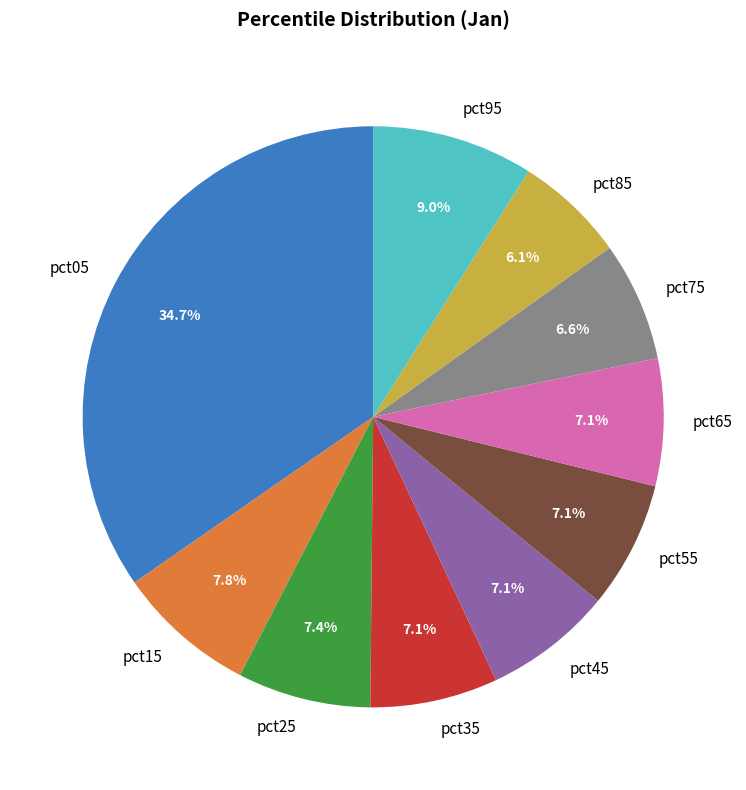

Does any single category account for the majority?

No